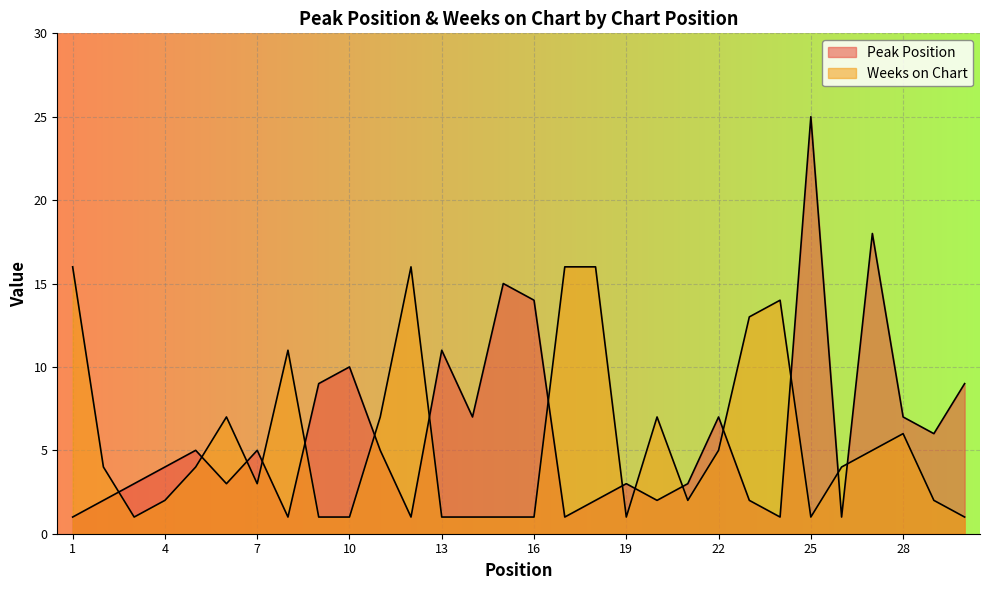

The Peak Position series shows 5 at 15. True or false?

False